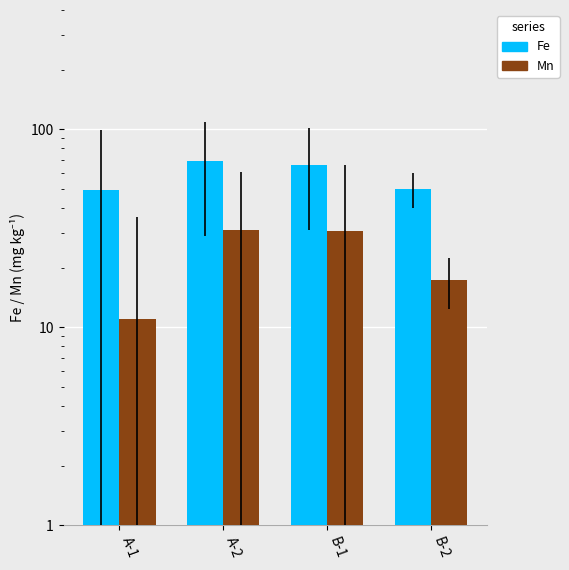

At which label is Fe closest to 59?

B-1